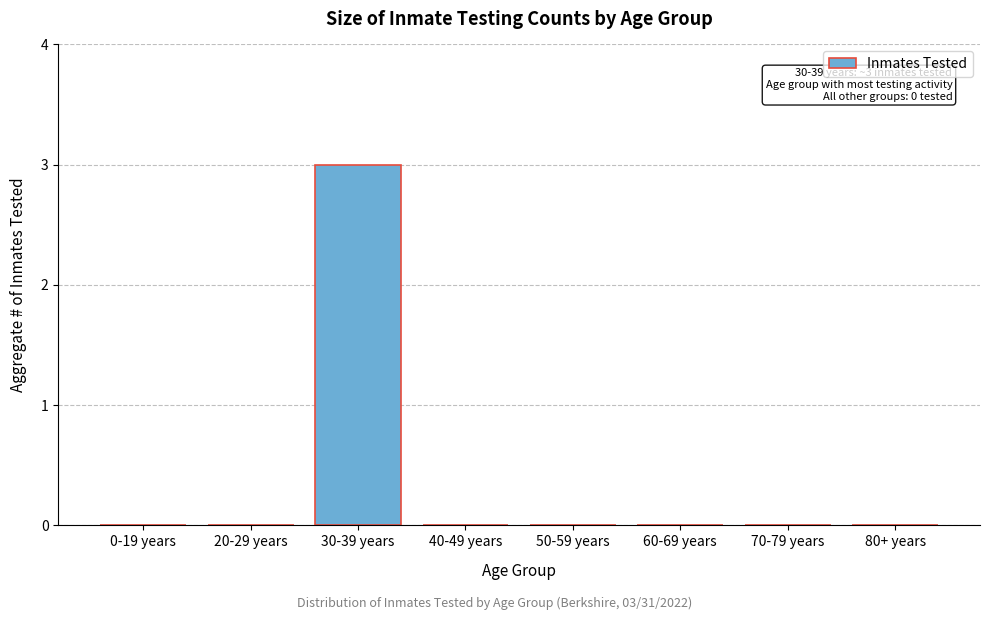

Reading left to right, extract all data points from this chart.

0-19 years=0	20-29 years=0	30-39 years=3	40-49 years=0	50-59 years=0	60-69 years=0	70-79 years=0	80+ years=0